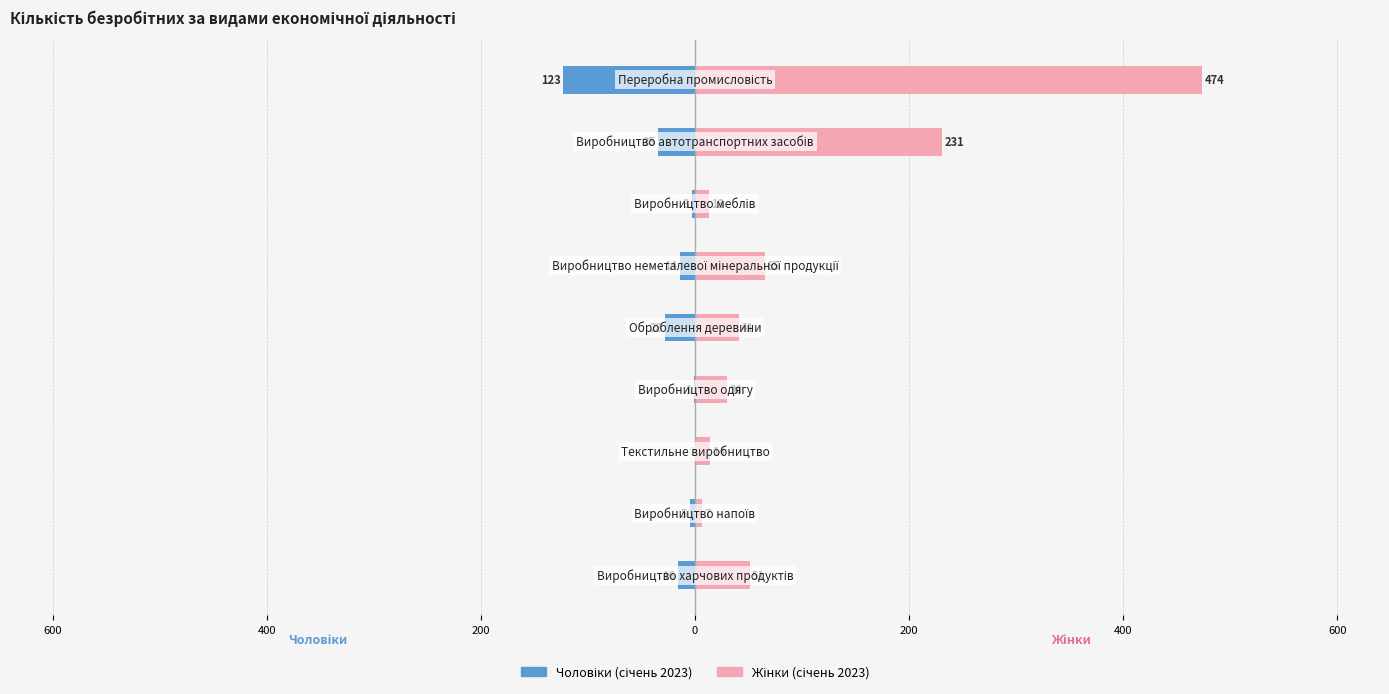

Between 600 and 0, which series saw the biggest shift?

Жінки (січень 2023)